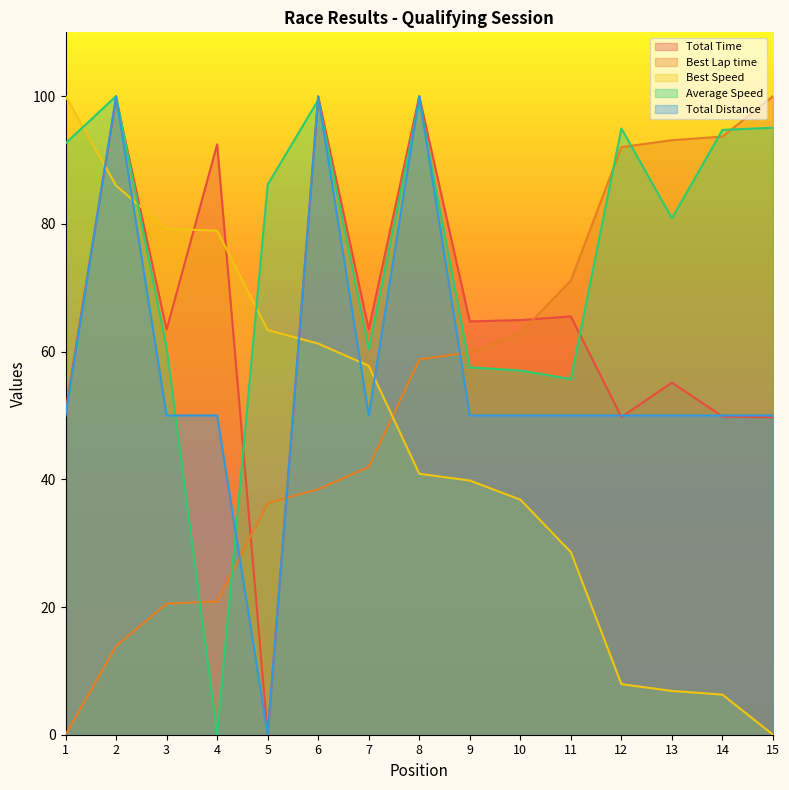

What is the difference between the maximum and minimum values in the Average Speed series?

100.0